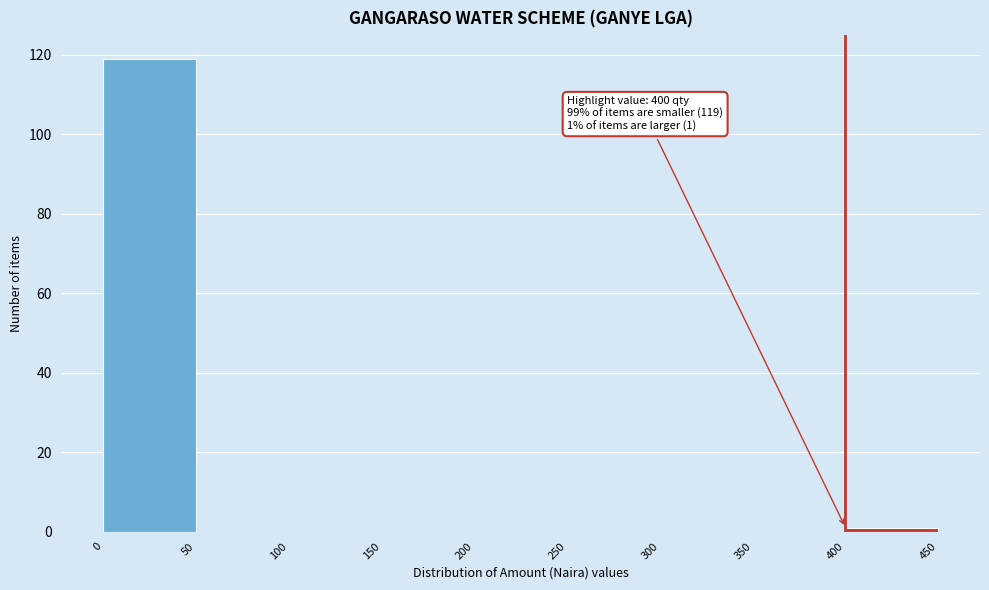

Over which range of the x-axis is the bar tallest?

0 to 50